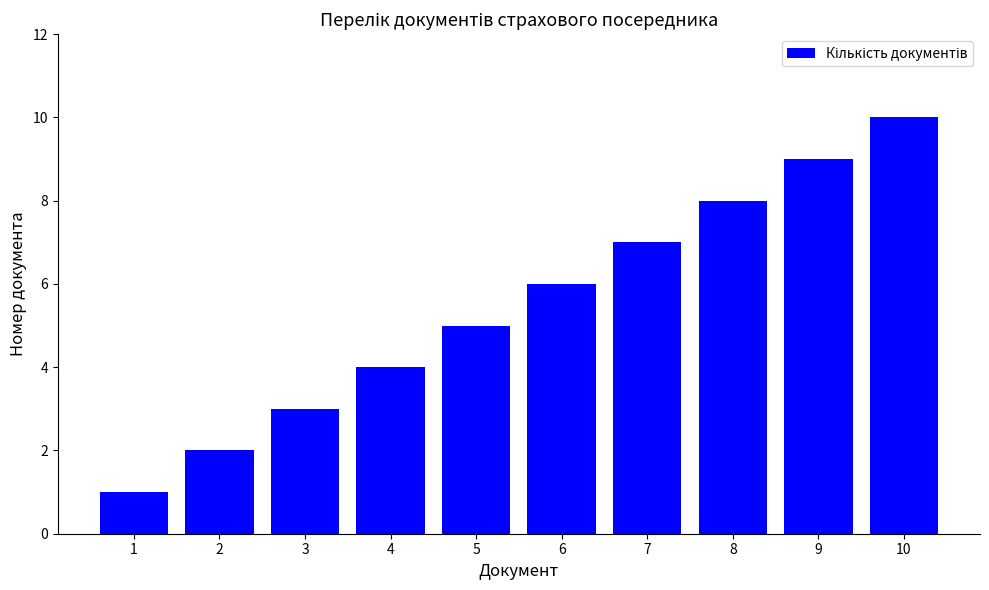

Read the value at 1.

1